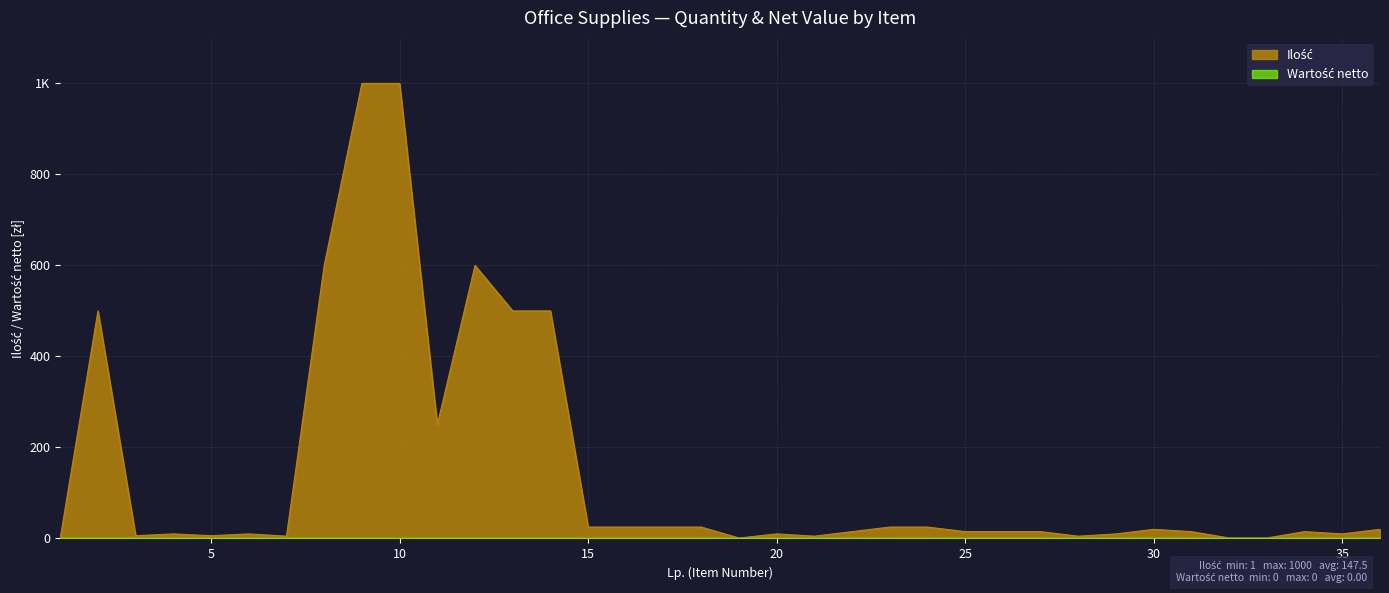

At which label is the value closest to 500?

2